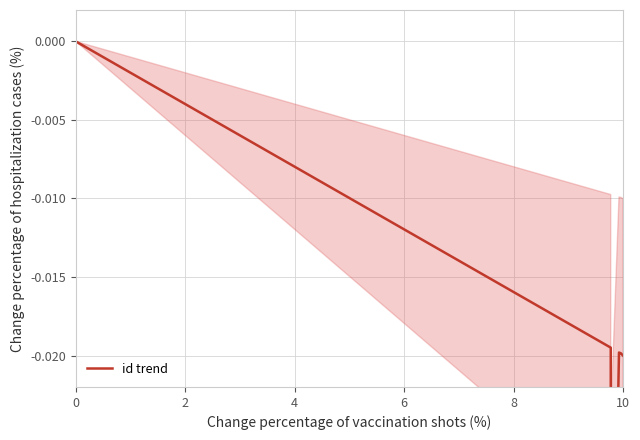

How many values are between 0 and 1?

1